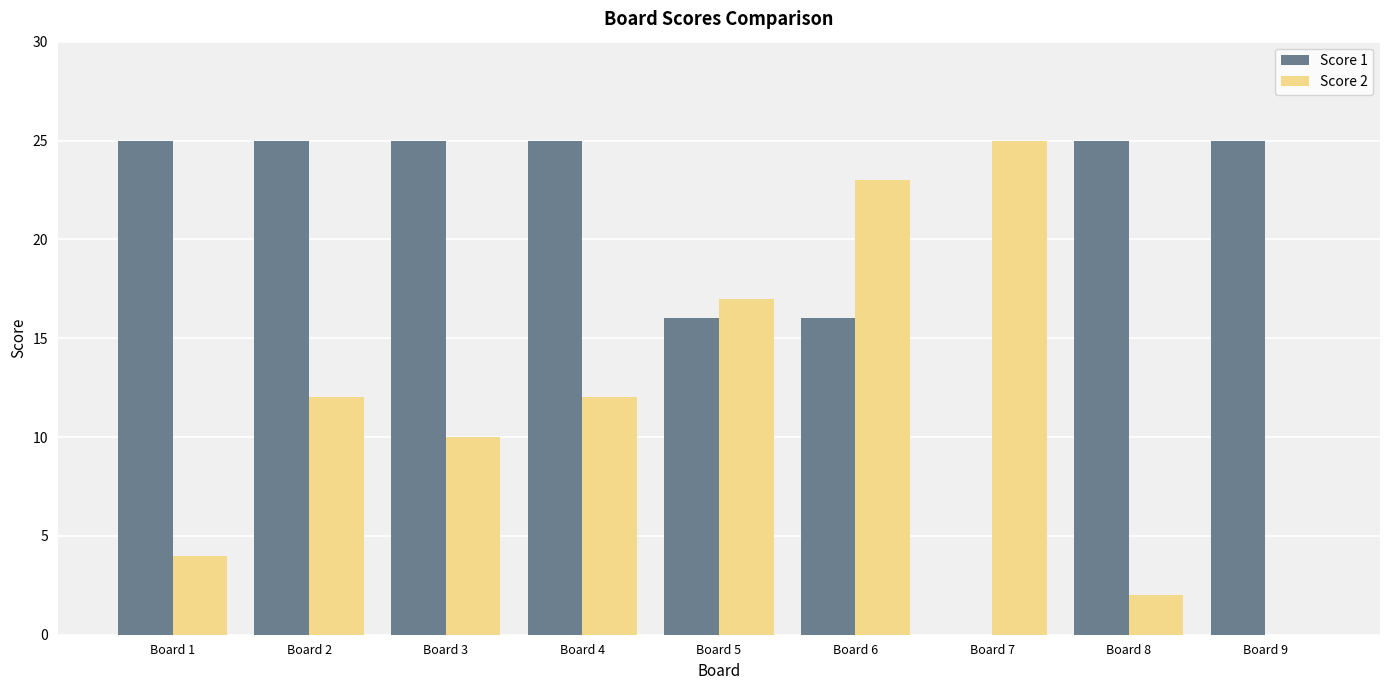

How many groups of bars are there?

9